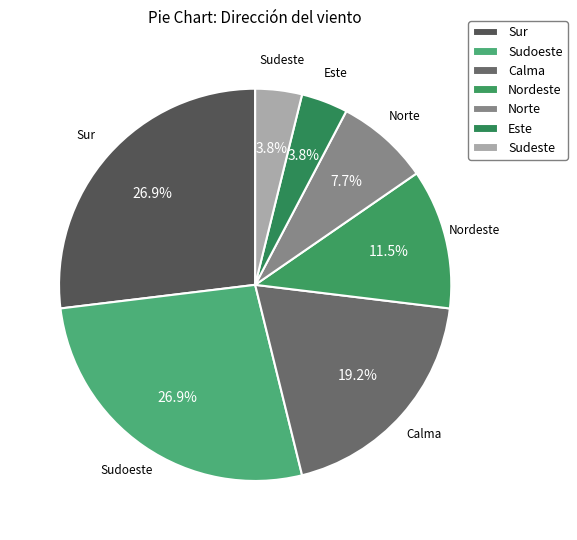

Does Sudeste represent more than half of the total?

No